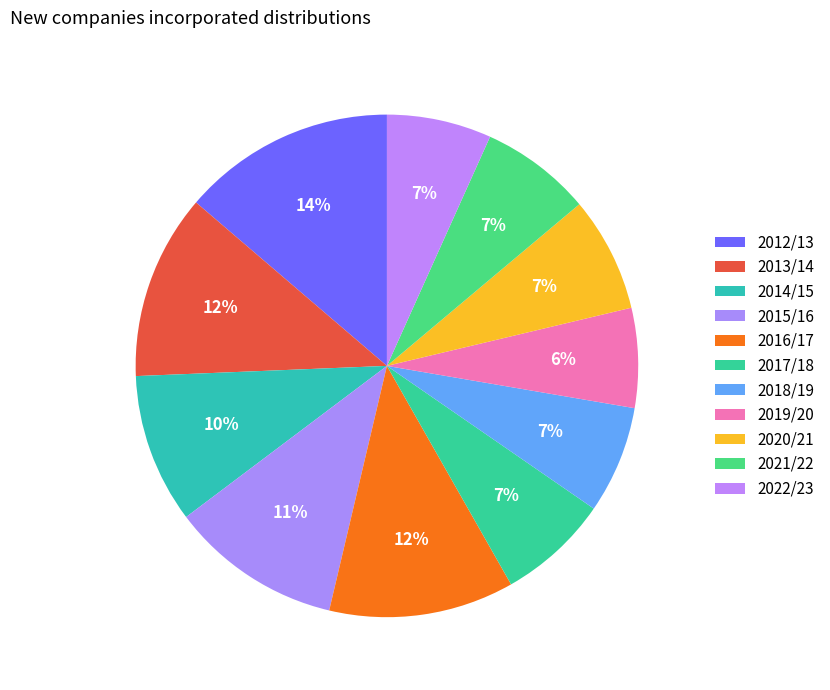

The 2020/21 slice represents 7% of the pie. True or false?

True